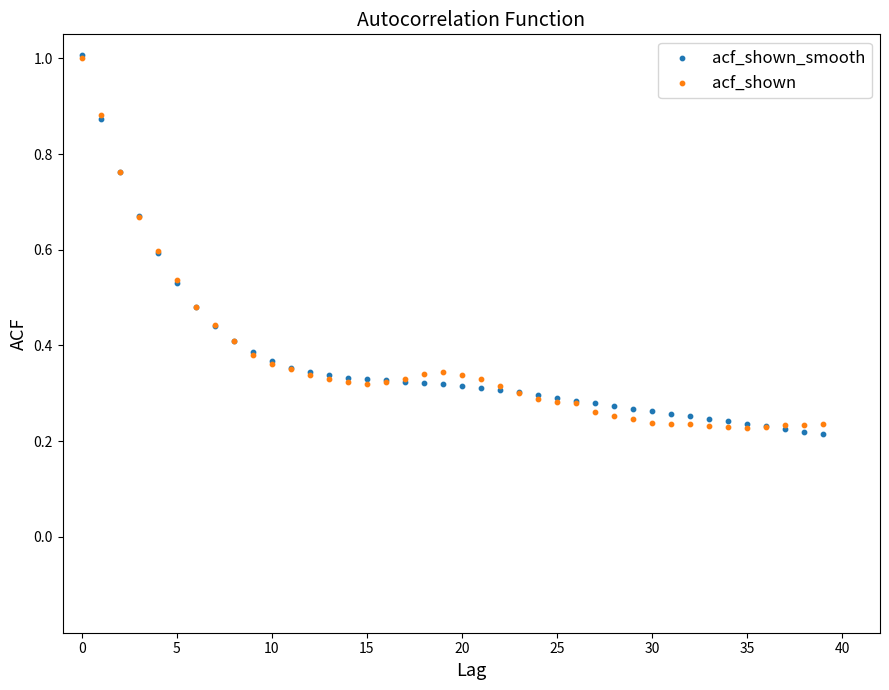

What are all the series names shown in the legend?

acf_shown_smooth, acf_shown